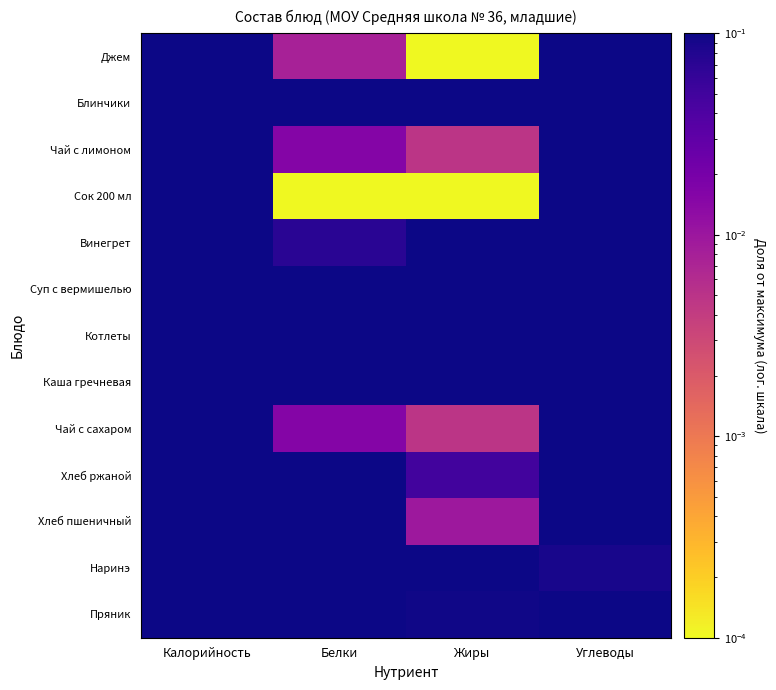

Rank the series at Белки from lowest to highest value.

Сок 200 мл, Джем, Чай с лимоном, Чай с сахаром, Винегрет, Хлеб пшеничный, Пряник, Хлеб ржаной, Наринэ, Суп с вермишелью, Каша гречневая, Блинчики, Котлеты